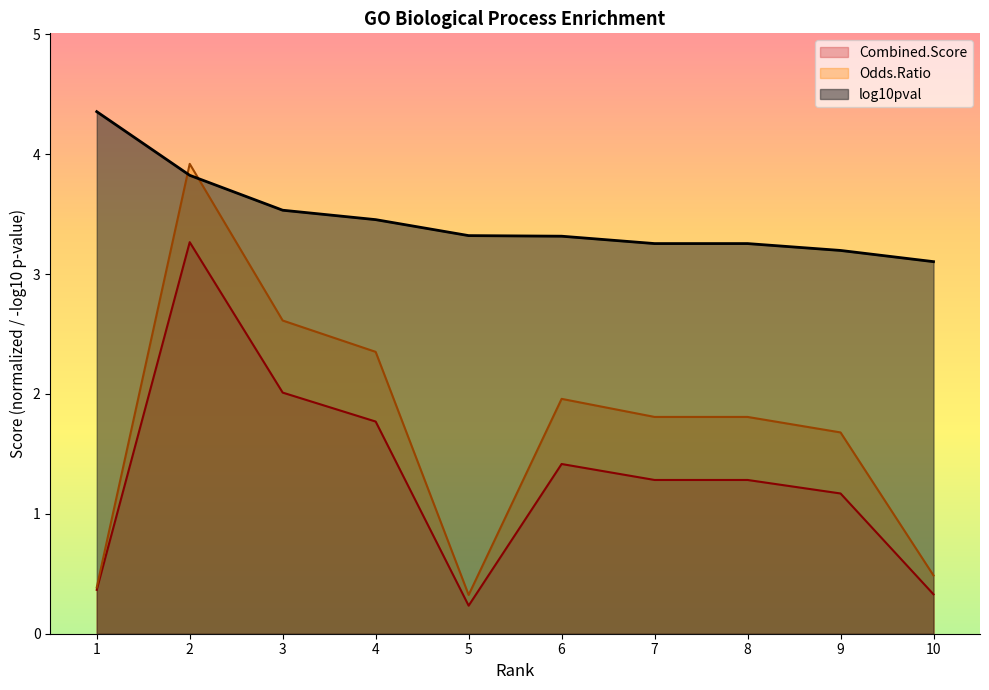

Reading left to right, extract all data points from this chart.

log10pval: 1=4.4	2=3.8	3=3.5	4=3.5	5=3.3	6=3.3	7=3.3	8=3.3	9=3.2	10=3.1
Odds.Ratio: 1=0.4	2=3.9	3=2.6	4=2.4	5=0.3	6=2.0	7=1.8	8=1.8	9=1.7	10=0.5
Combined.Score: 1=0.4	2=3.3	3=2.0	4=1.8	5=0.2	6=1.4	7=1.3	8=1.3	9=1.2	10=0.3